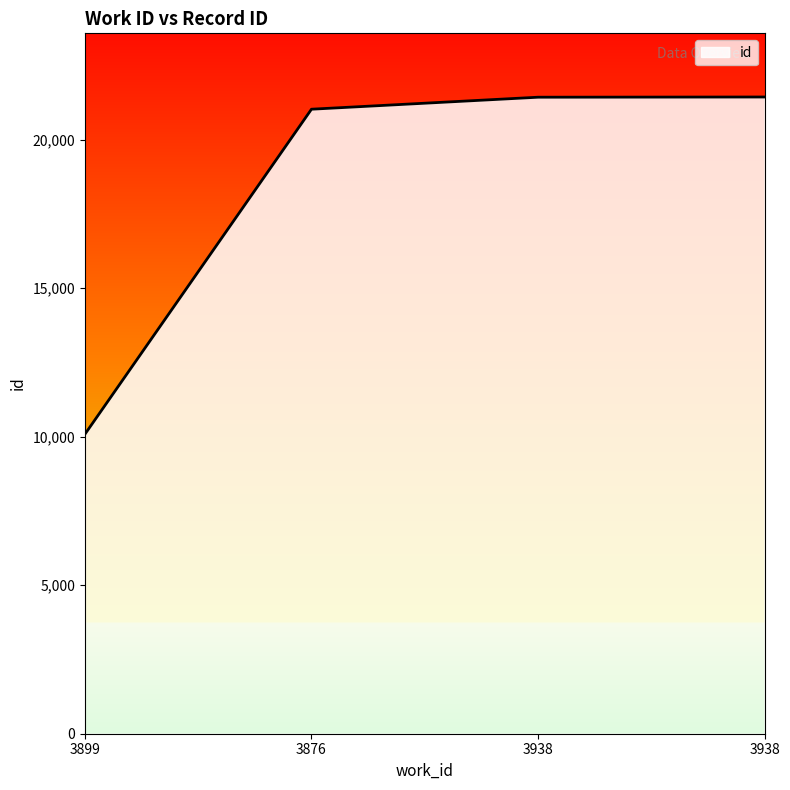

Count the number of data series in this chart.

1